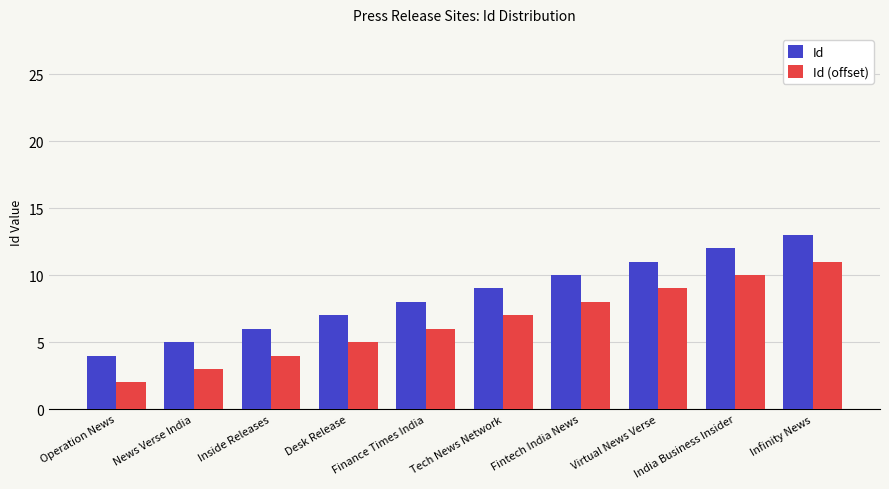

What is the difference between the Id (offset) values at Inside Releases and Infinity News?

7